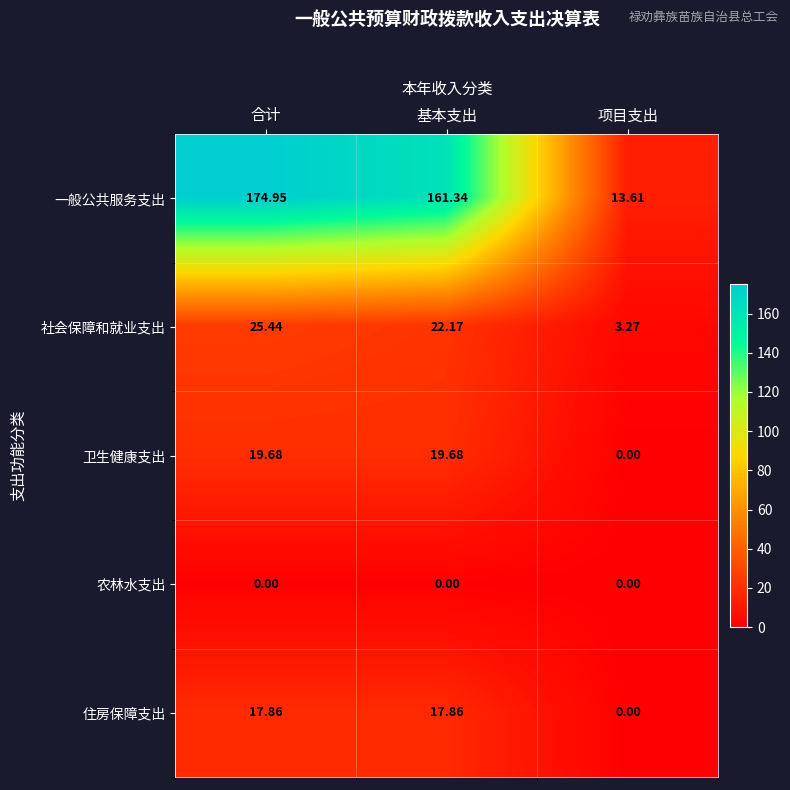

At which category is the sum across all series the highest?

合计